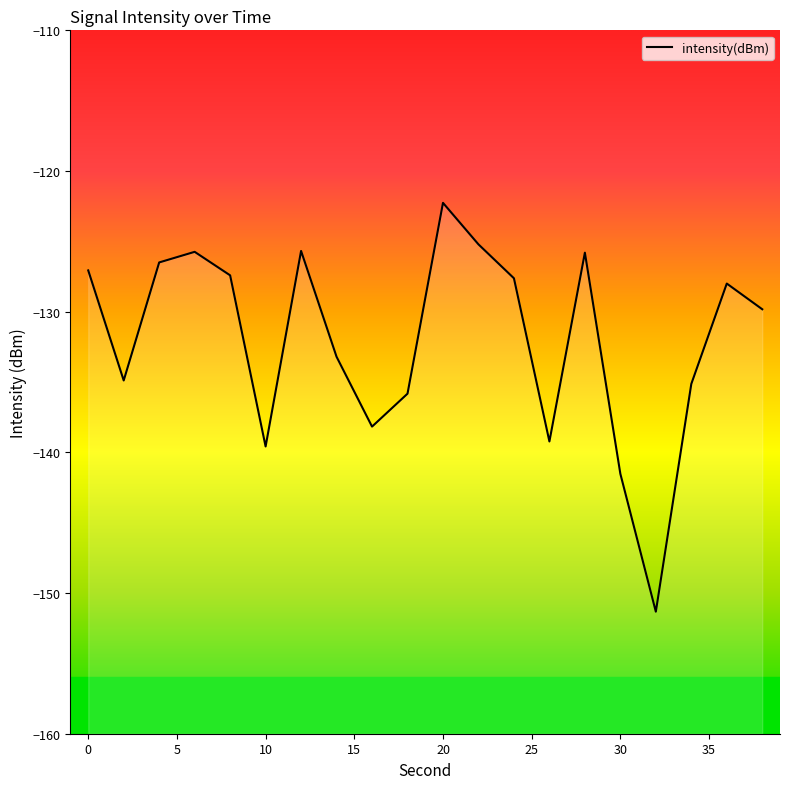

What value does the data have at 18?

-135.8